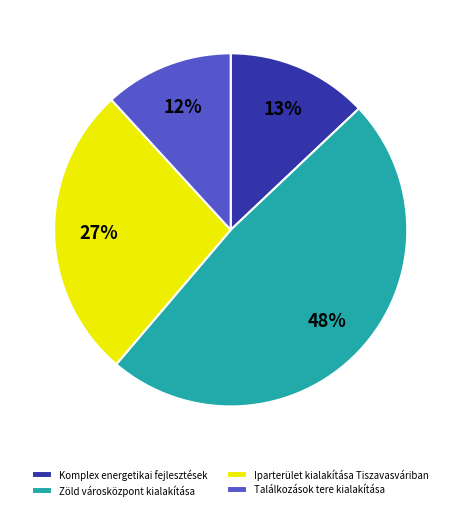

To the nearest percent, what percentage of the pie is Iparterület kialakítása Tiszavasváriban?

27%